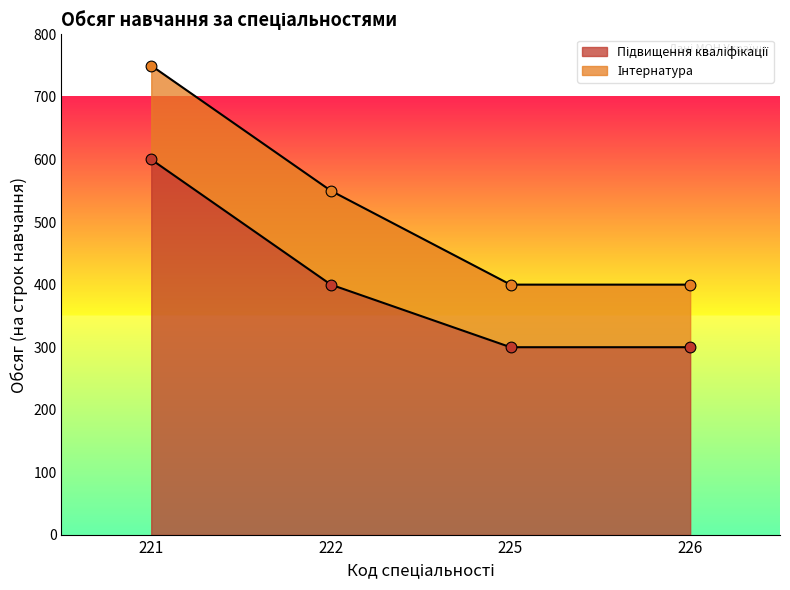

What is the change in value from 221 to 222?

-200